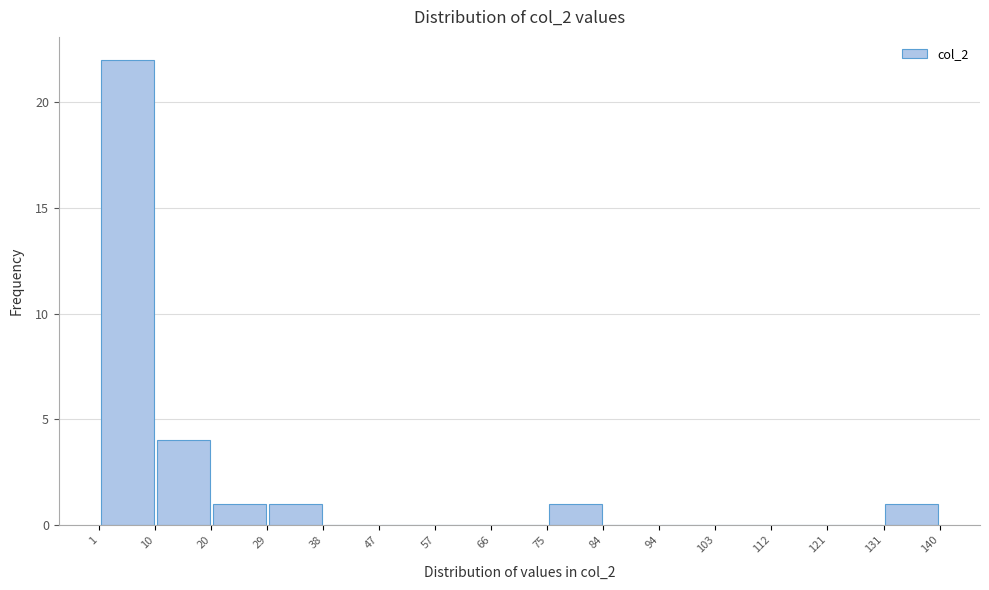

Reading left to right, list every bar in this chart as the range it spans on the x-axis followed by its height. The values are not printed on the chart, so give them approximately, as read against the axis.

1 to 10: 22
10 to 20: 4
20 to 29: 1
29 to 38: 1
38 to 47: 0
47 to 57: 0
57 to 66: 0
66 to 75: 0
75 to 84: 1
84 to 94: 0
94 to 103: 0
103 to 112: 0
112 to 121: 0
121 to 131: 0
131 to 140: 1